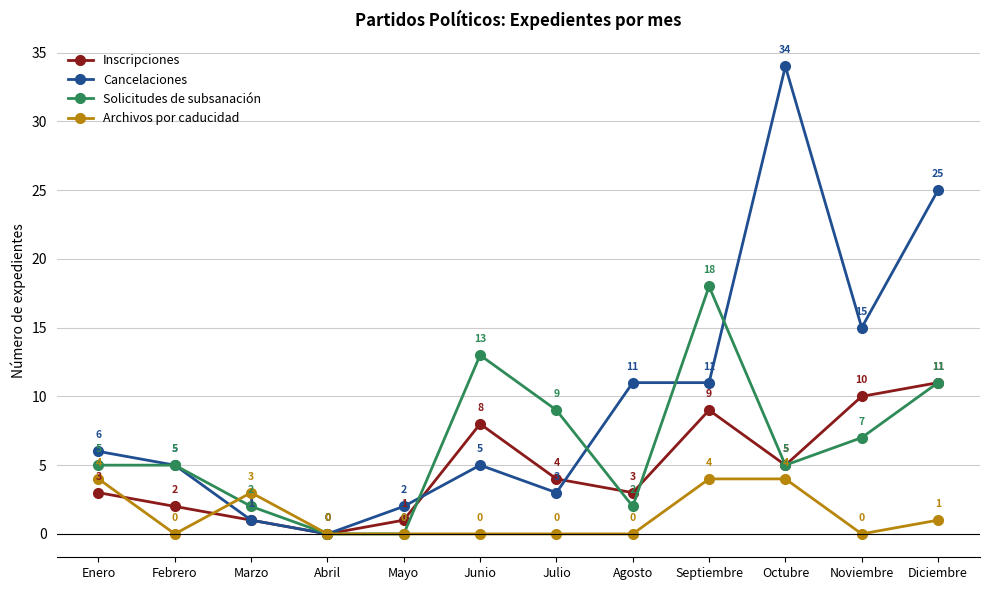

How many lines are shown in the chart?

4